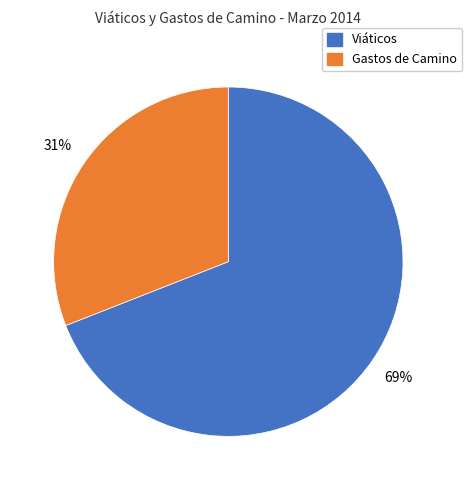

To the nearest percent, what is the average slice percentage?

50%